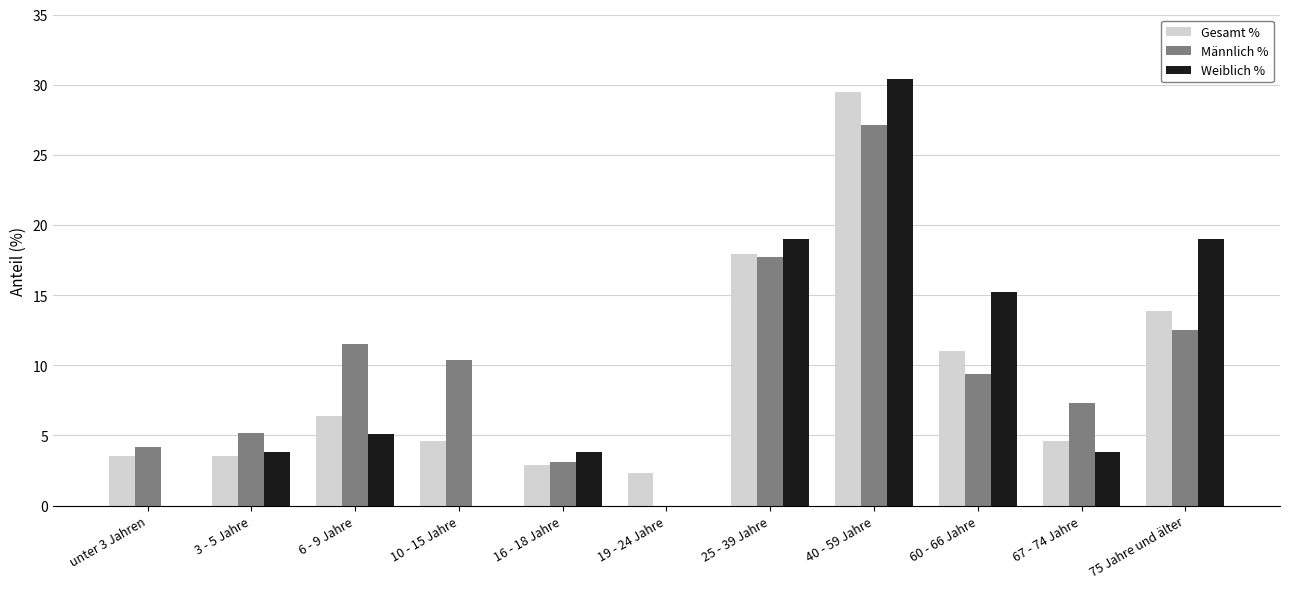

Read the Gesamt % value at 19 - 24 Jahre.

2.3